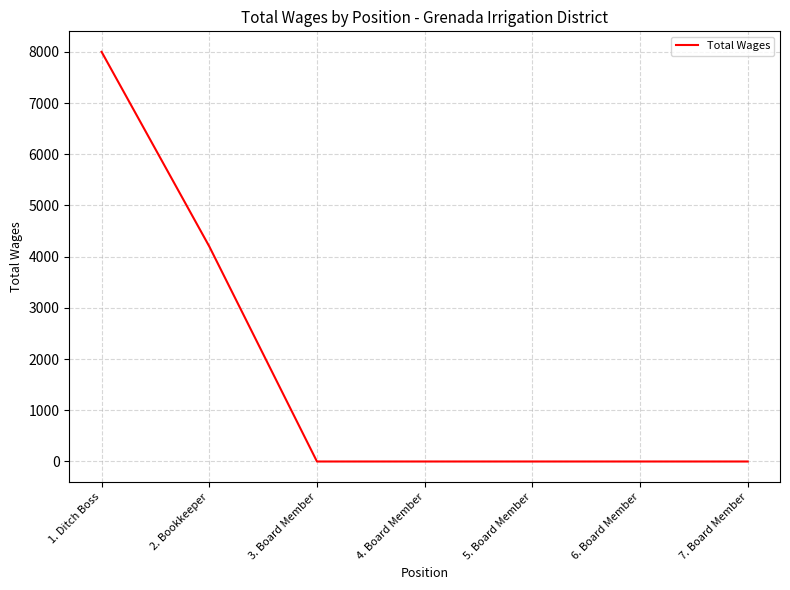

True or false: the data shows -5429 at 6. Board Member.

False